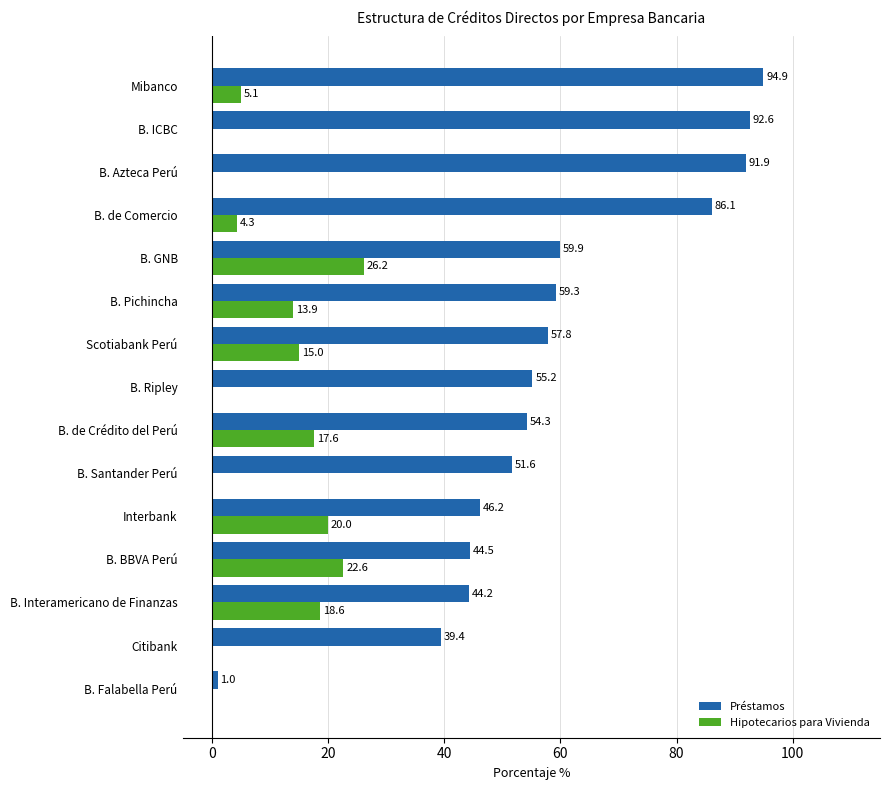

Which series has the largest total across all categories?

Préstamos